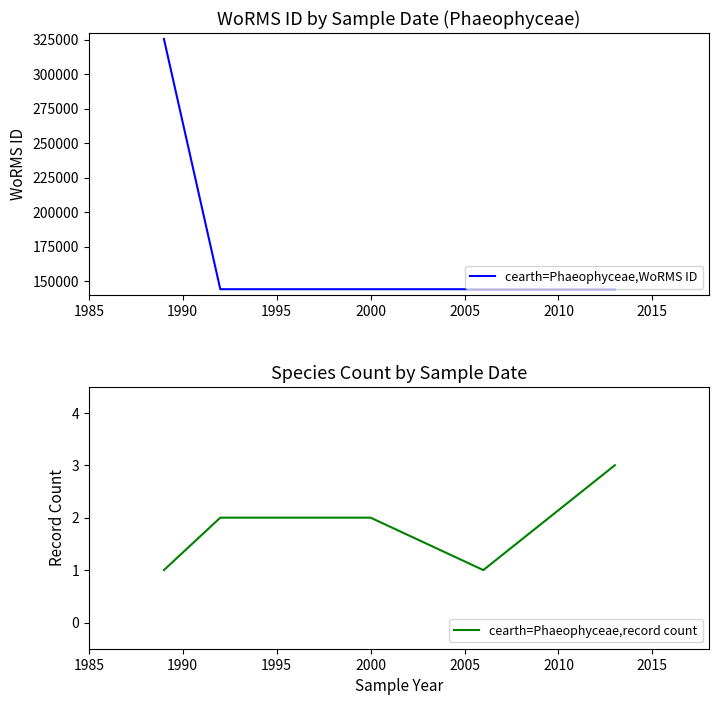

What is the sum of all cearth=Phaeophyceae,record count values?

9